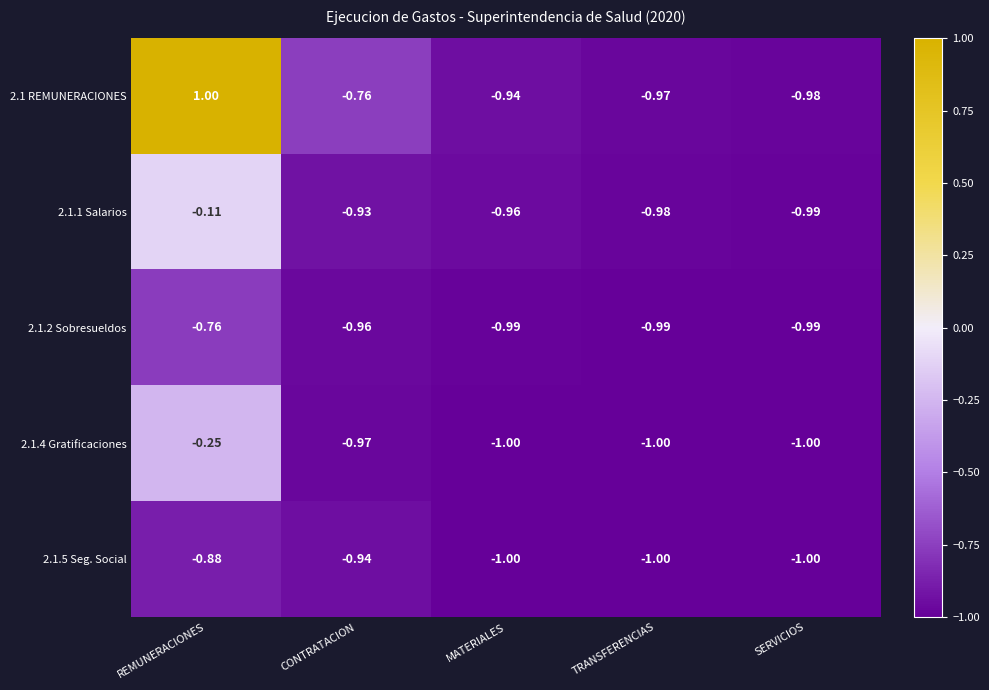

List the series in order of their peak value, lowest first.

2.1.5 Seg. Social, 2.1.2 Sobresueldos, 2.1.4 Gratificaciones, 2.1.1 Salarios, 2.1 REMUNERACIONES